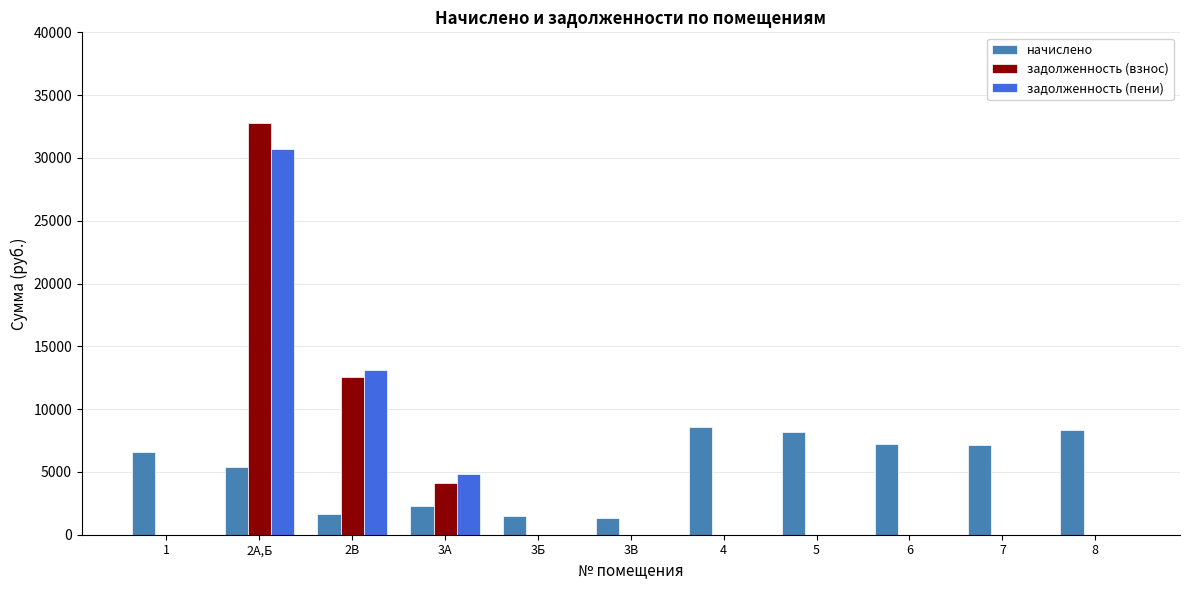

Which series changed the most between 2В and 3В?

задолженность (пени)